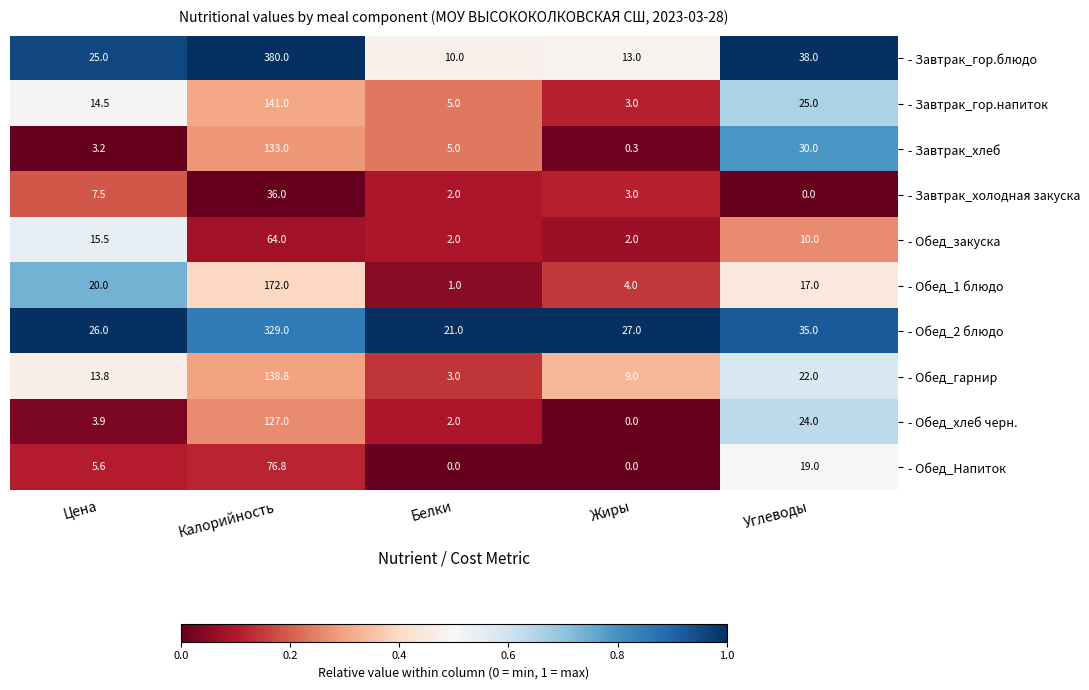

Which series has the largest range (max minus min)?

- Завтрак_гор.блюдо